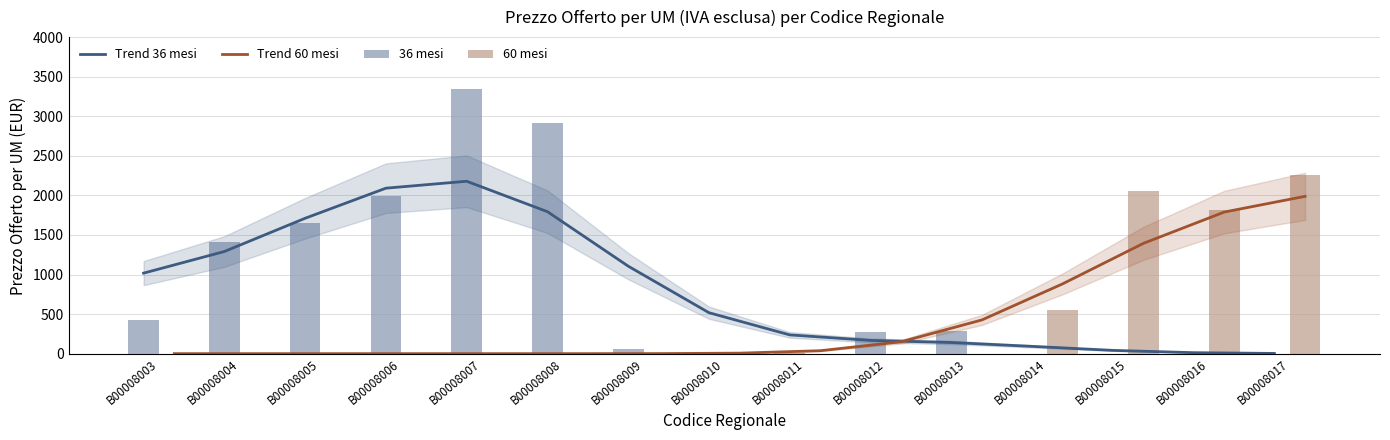

What are all the series names shown in the legend?

Trend 36 mesi, Trend 60 mesi, 36 mesi, 60 mesi